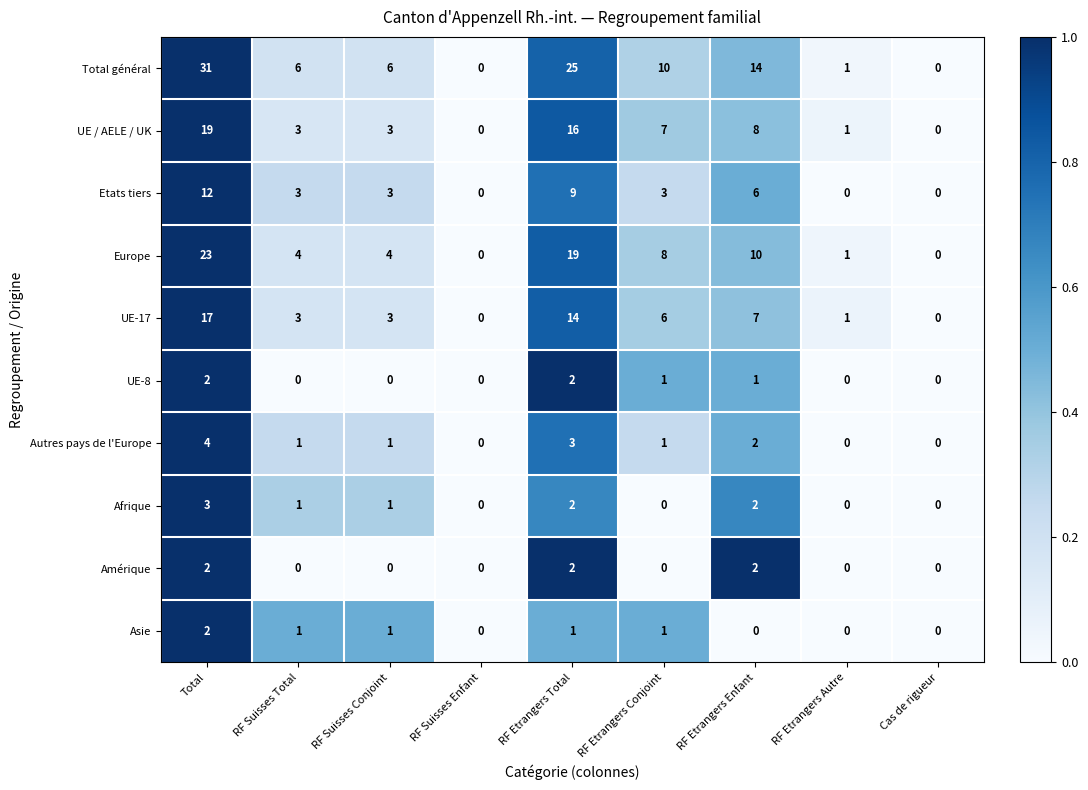

Which series changed the most between RF Suisses Conjoint and RF Etrangers Enfant?

Total général